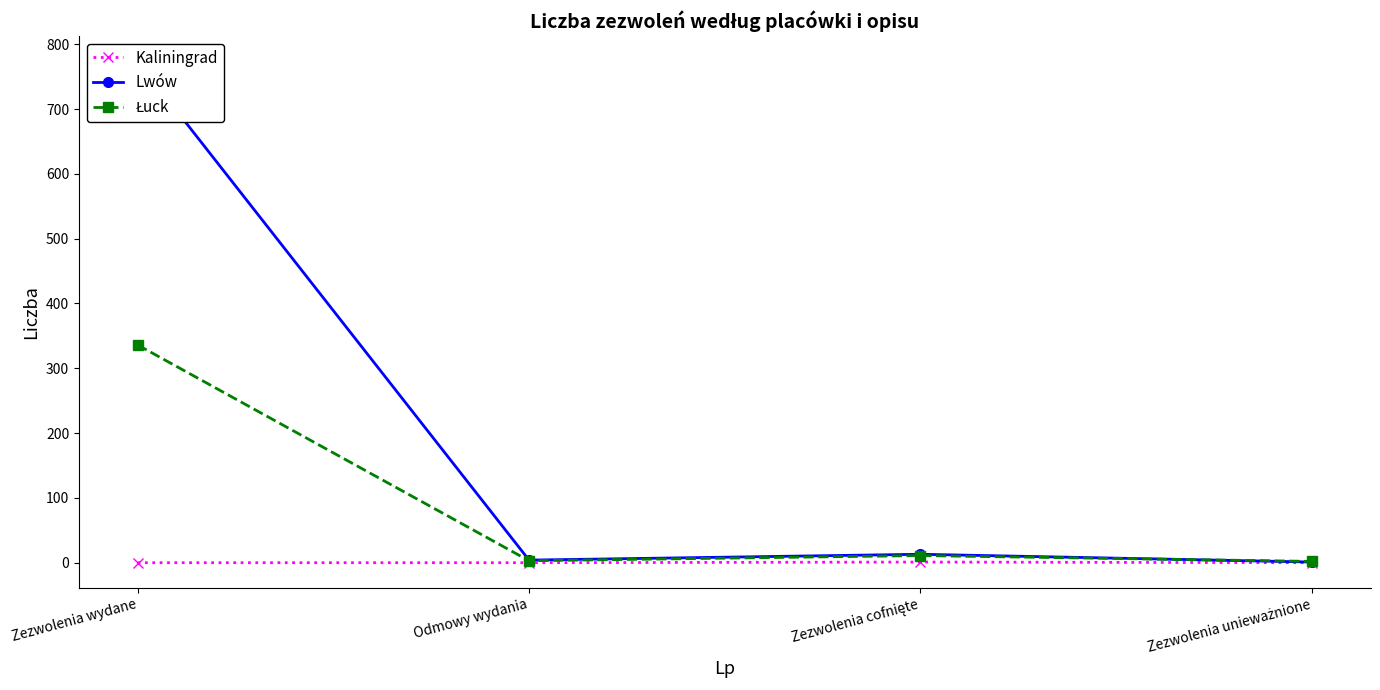

True or false: Kaliningrad and Łuck cross at least once.

False